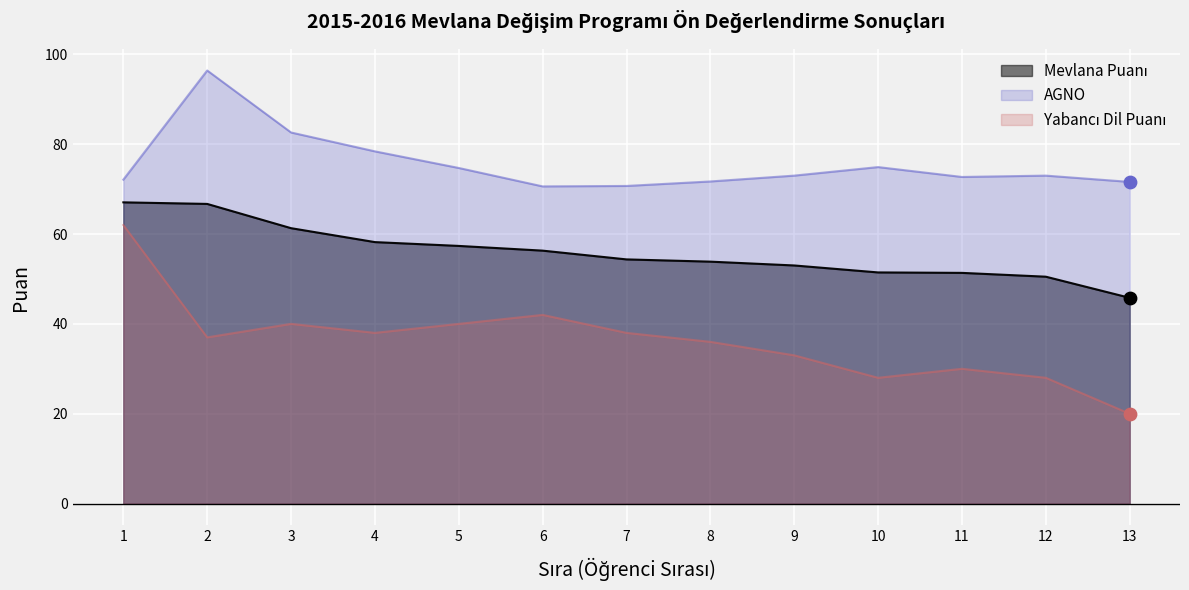

Is the value of Yabancı Dil Puanı at 7 greater than the value of Mevlana Puanı at 13?

No